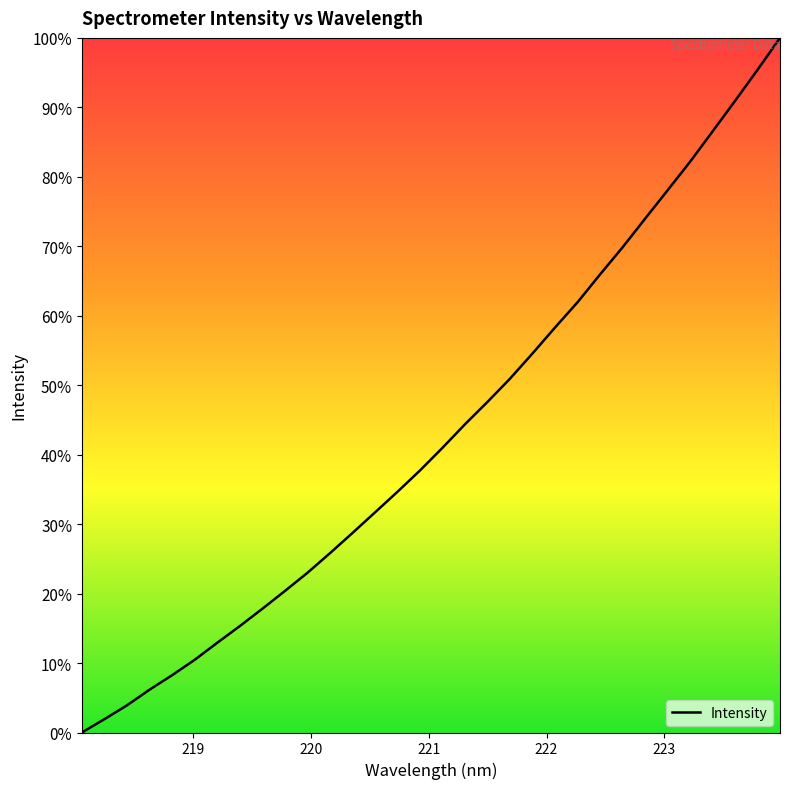

What is the maximum value shown in the chart?

100.0